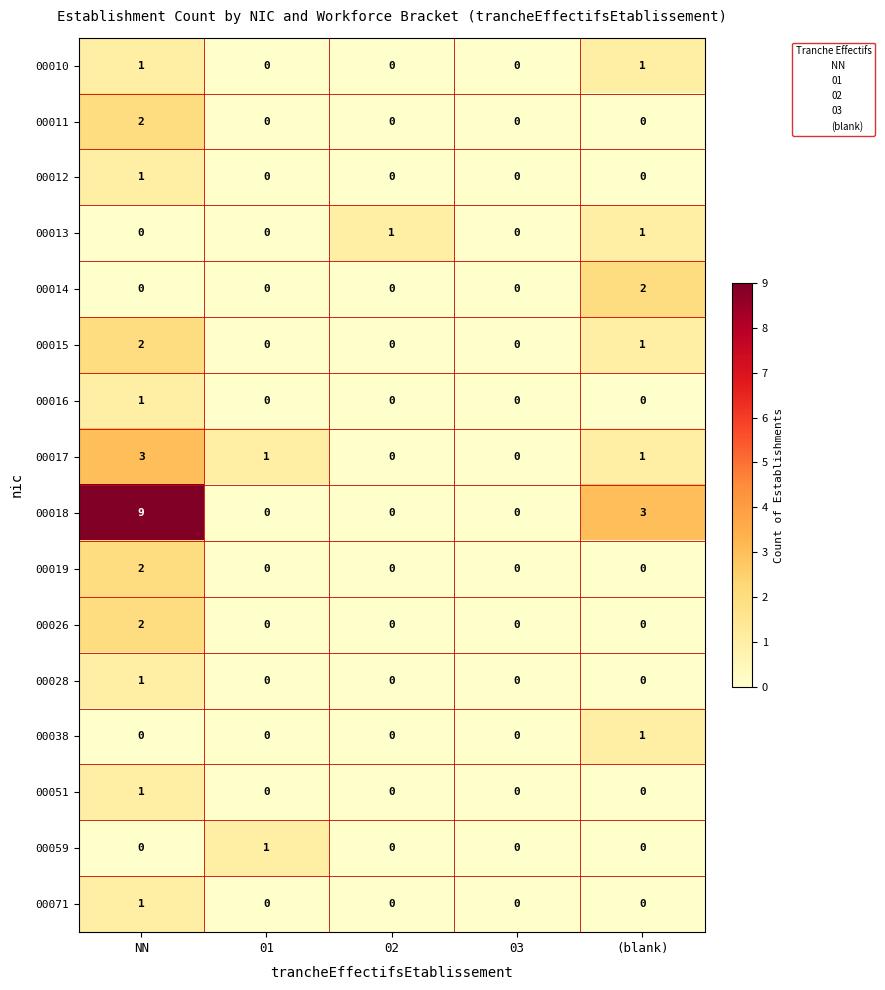

How many data points does each series have?

5